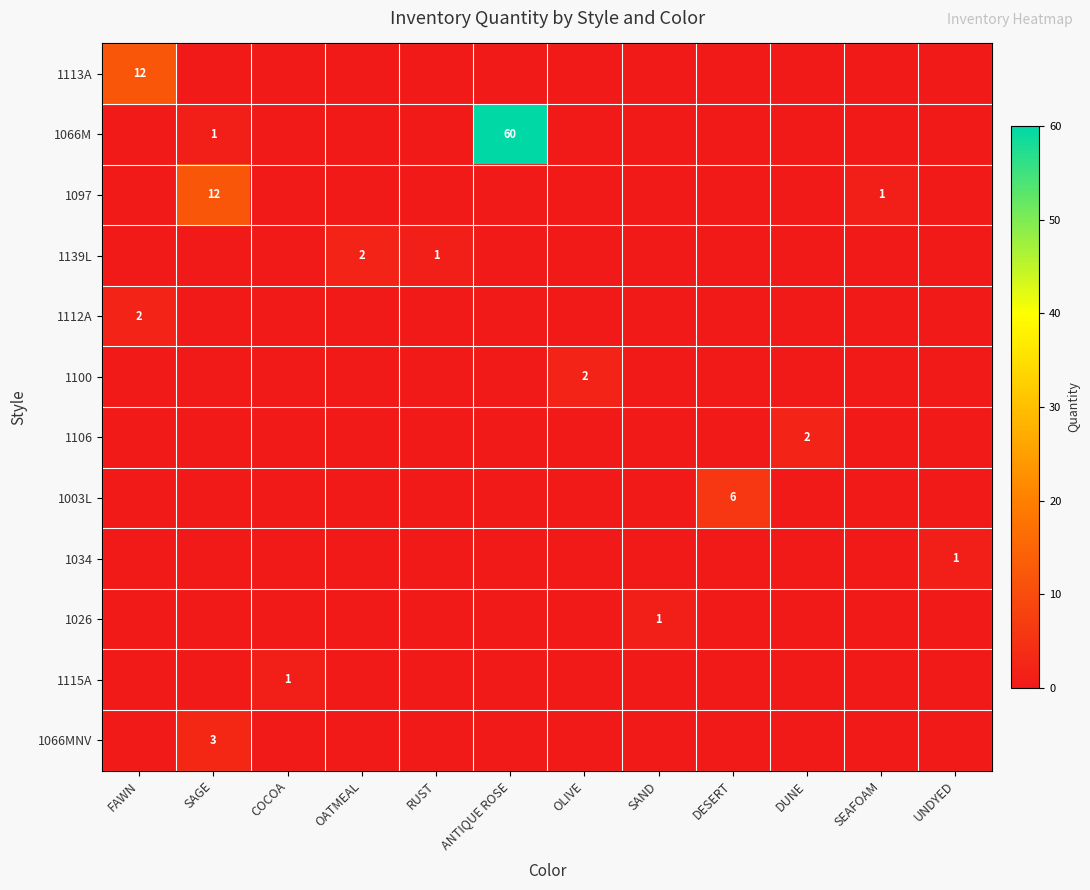

What is the difference between the highest and lowest values at ANTIQUE ROSE?

60